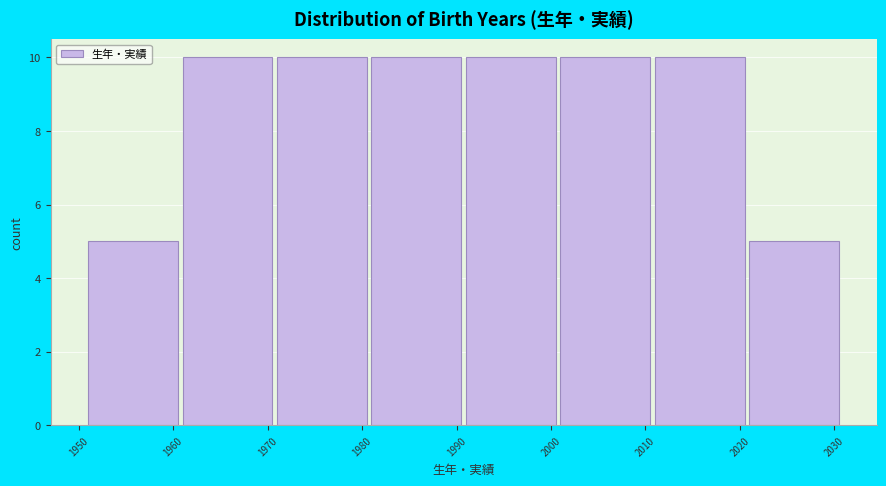

Reading left to right, transcribe this chart: for each bar, give the range it covers on the x-axis and its height. The values are not printed on the chart, so give them approximately, as read against the axis.

1951 to 1961: 5
1961 to 1971: 10
1971 to 1981: 10
1981 to 1991: 10
1991 to 2001: 10
2001 to 2011: 10
2011 to 2021: 10
2021 to 2031: 5